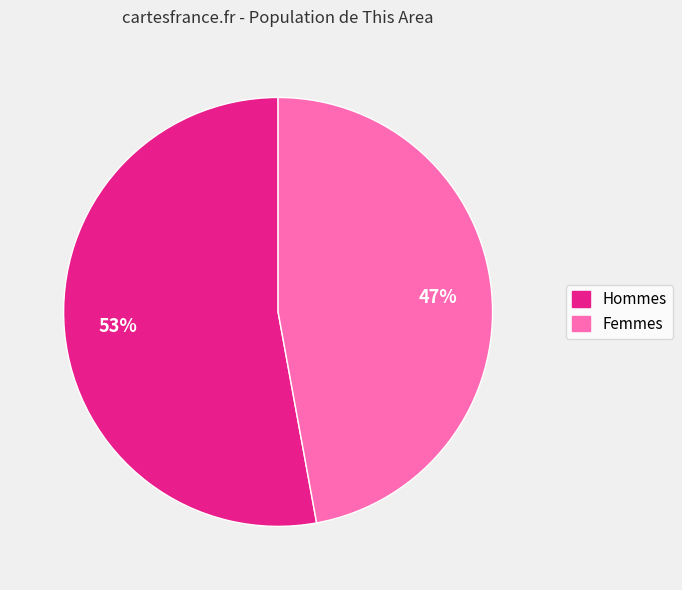

Is there any slice that represents more than half of the pie?

Yes